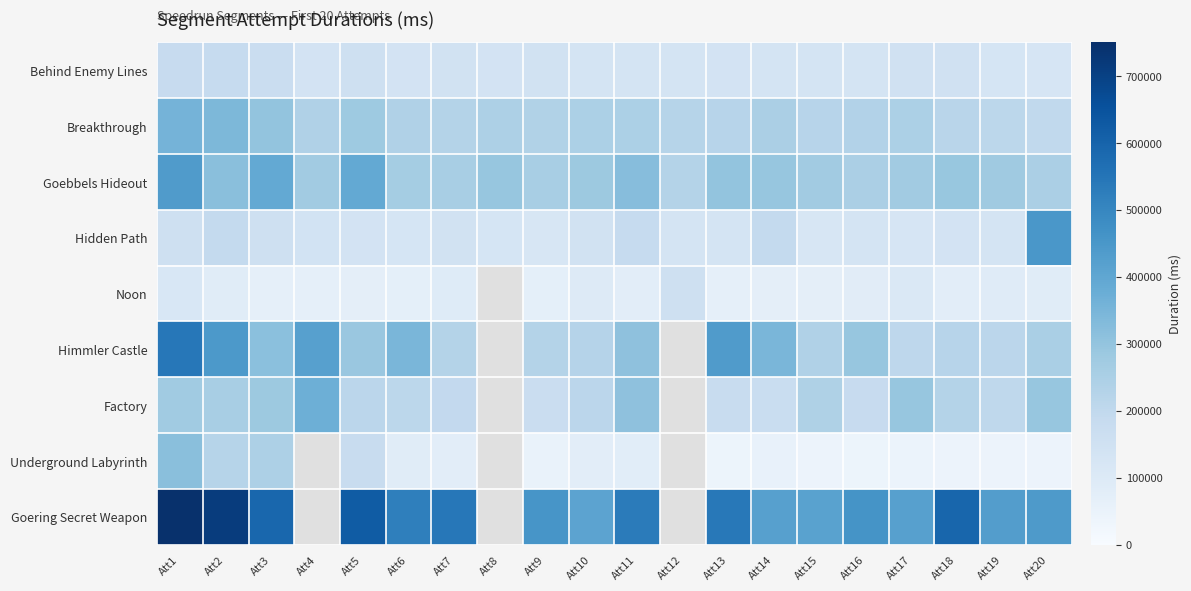

At which category does the chart reach its peak across all series?

Att1